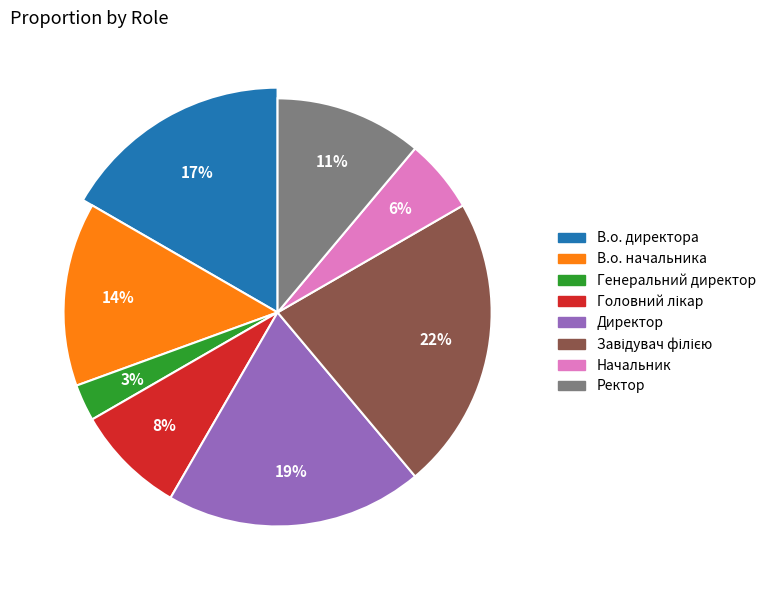

Rank the categories by value from lowest to highest.

Генеральний директор, Начальник, Головний лікар, Ректор, В.о. начальника, В.о. директора, Директор, Завідувач філією